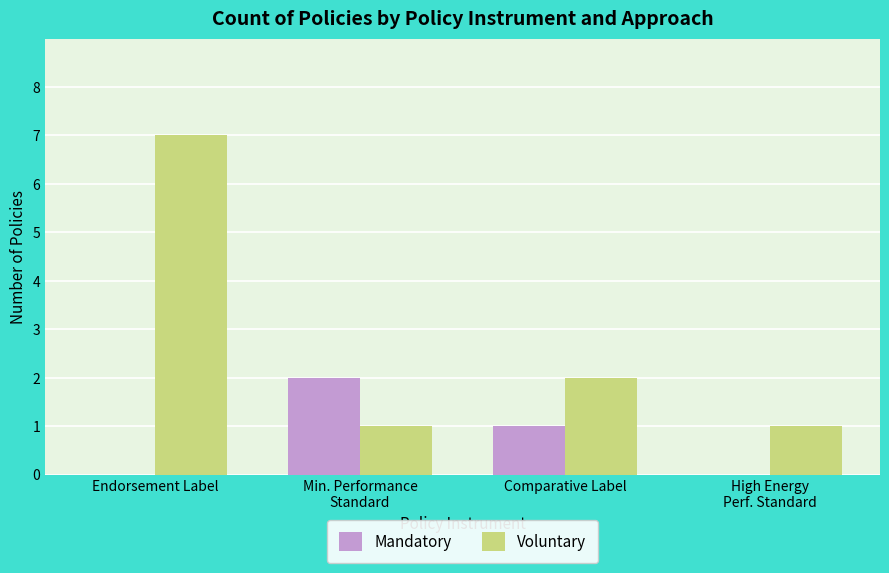

What is the total value across all series at Comparative Label?

3